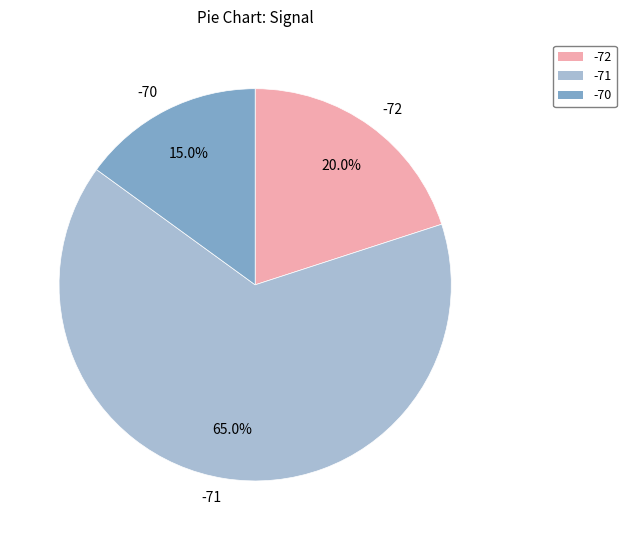

What is the total percentage of -71 and -72?

85.0%